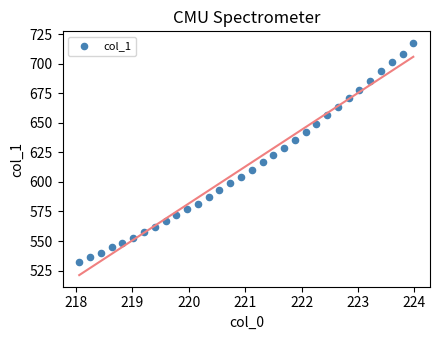

What is the range of X values (max minus min)?

5.9